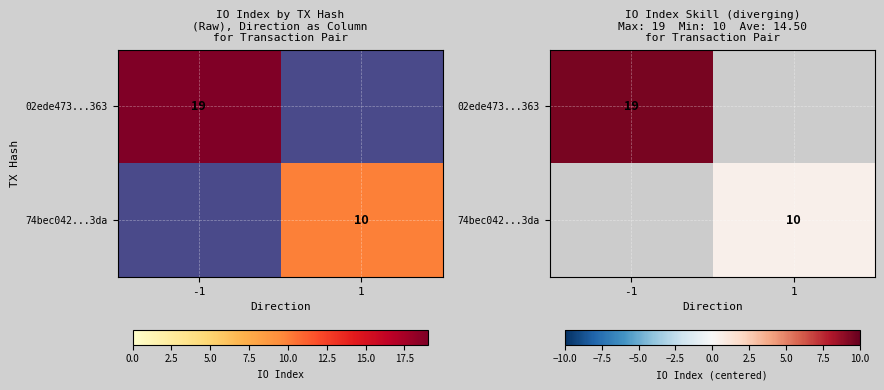

At which category is the sum across all series the highest?

-1